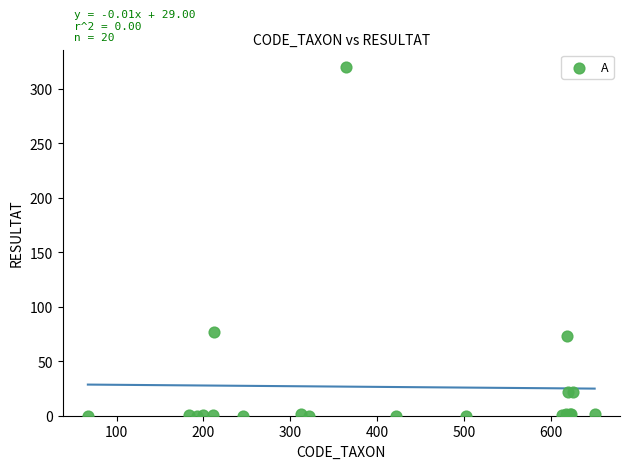

What Y value in the scatter plot is closest to 160?

77